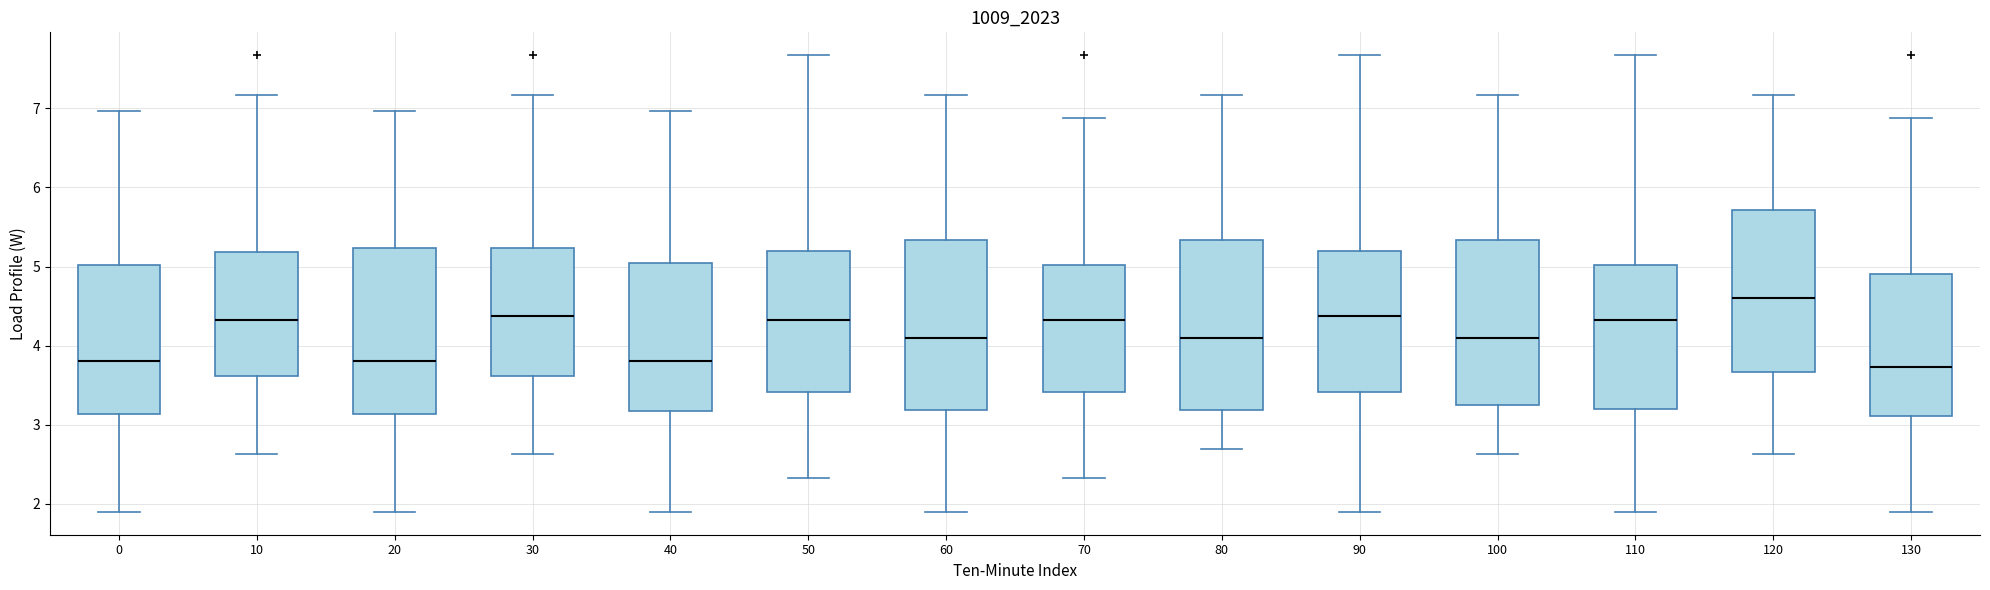

Which box has the highest median line?

120